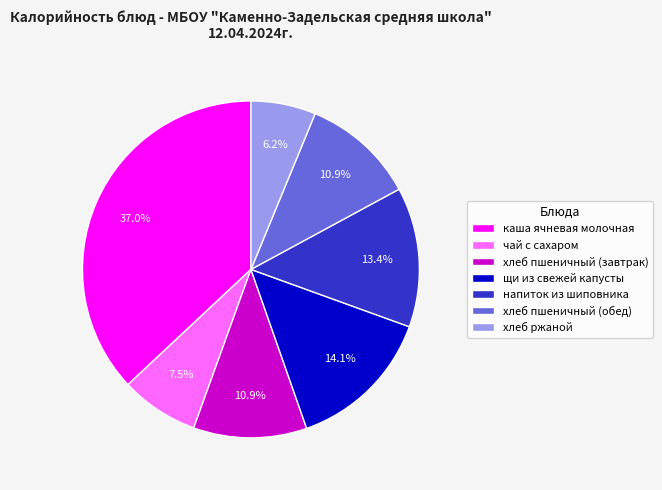

Between хлеб ржаной and хлеб пшеничный (обед), which is larger?

хлеб пшеничный (обед)